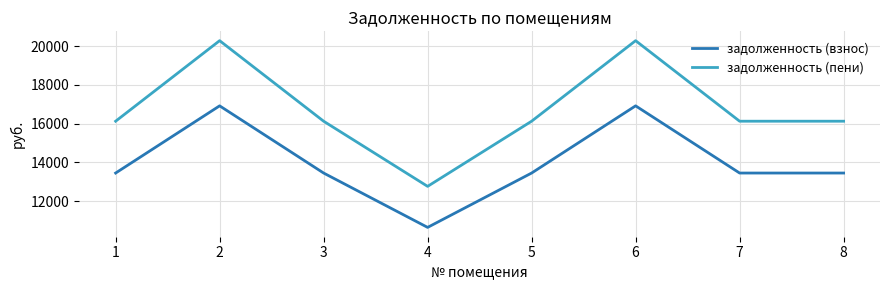

What are all the series names shown in the legend?

задолженность (взнос), задолженность (пени)